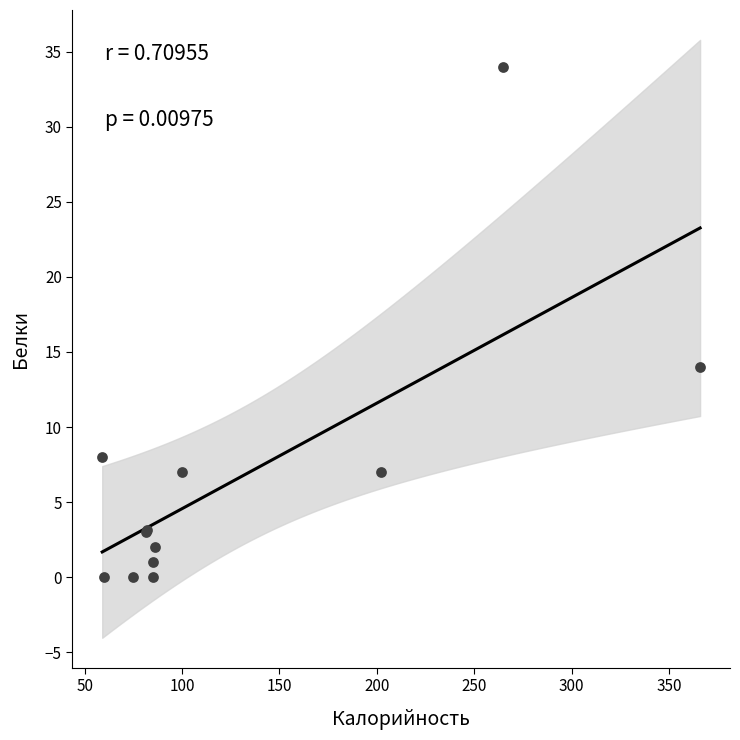

What Y value in the scatter plot is closest to 17?

14.0